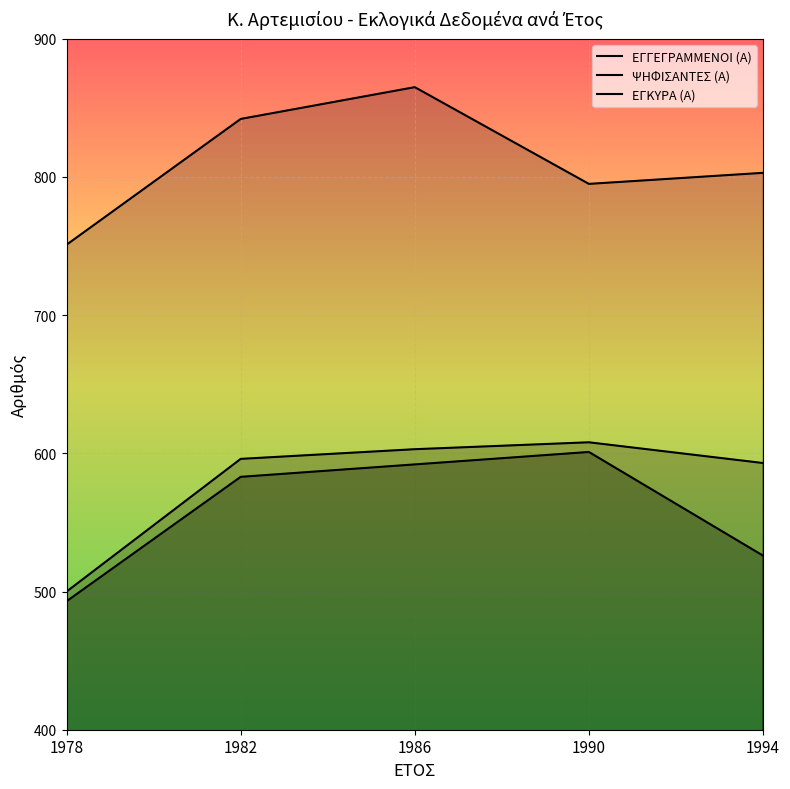

Which label corresponds to the smallest value in the chart?

1978